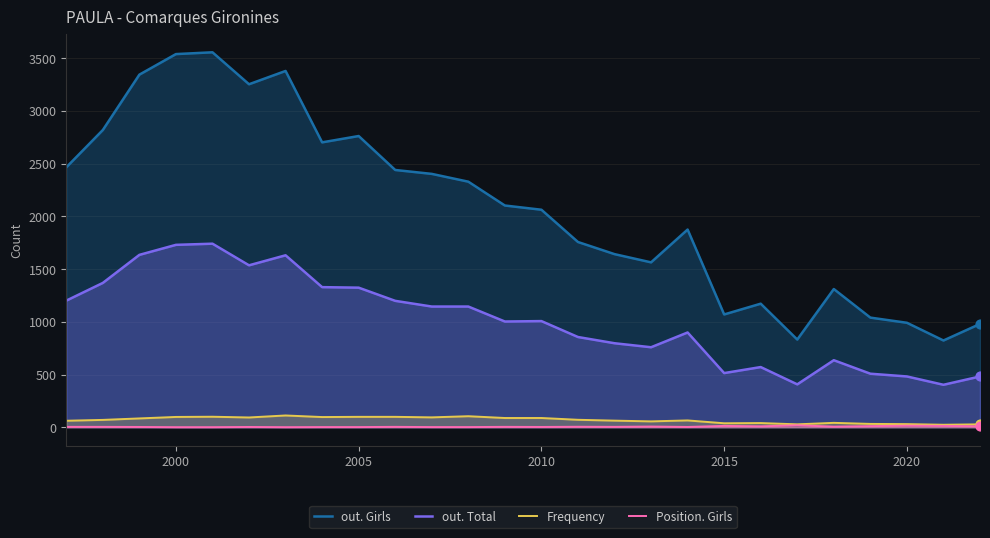

Which series reaches the minimum Y coordinate?

Position. Girls